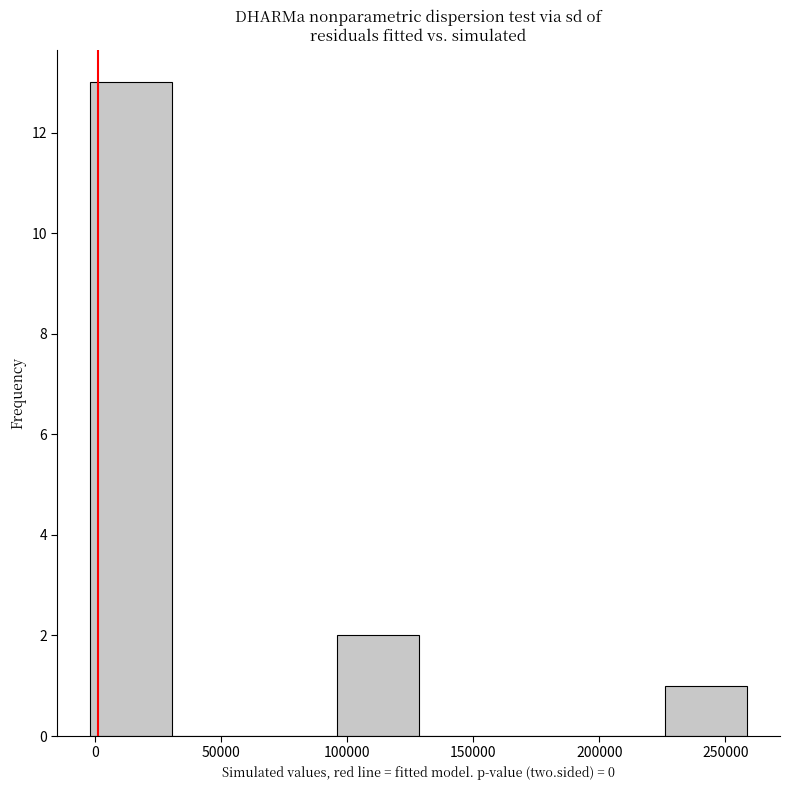

Reading left to right, list every bar in this chart as the range it spans on the x-axis followed by its height. Neither the bar edges nor the heights are printed on the chart, so give them approximately, as read against the axes.

0 to 30000: 13
30000 to 65000: 0
65000 to 95000: 0
95000 to 130000: 2
130000 to 160000: 0
160000 to 195000: 0
195000 to 225000: 0
225000 to 260000: 1